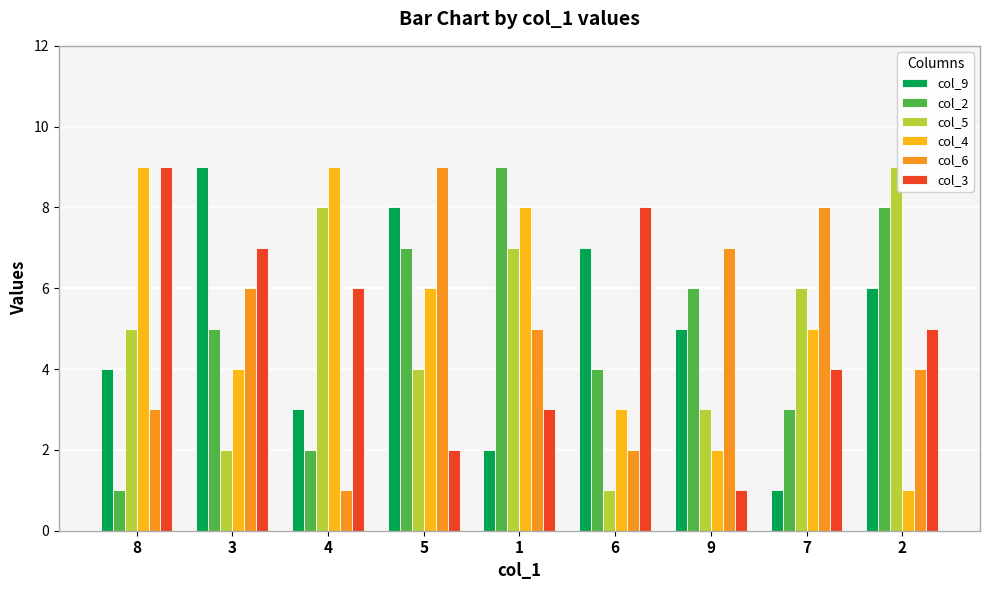

Reading left to right, transcribe all the data shown in this chart.

col_9: 4	9	3	8	2	7	5	1	6
col_2: 1	5	2	7	9	4	6	3	8
col_5: 5	2	8	4	7	1	3	6	9
col_4: 9	4	9	6	8	3	2	5	1
col_6: 3	6	1	9	5	2	7	8	4
col_3: 9	7	6	2	3	8	1	4	5